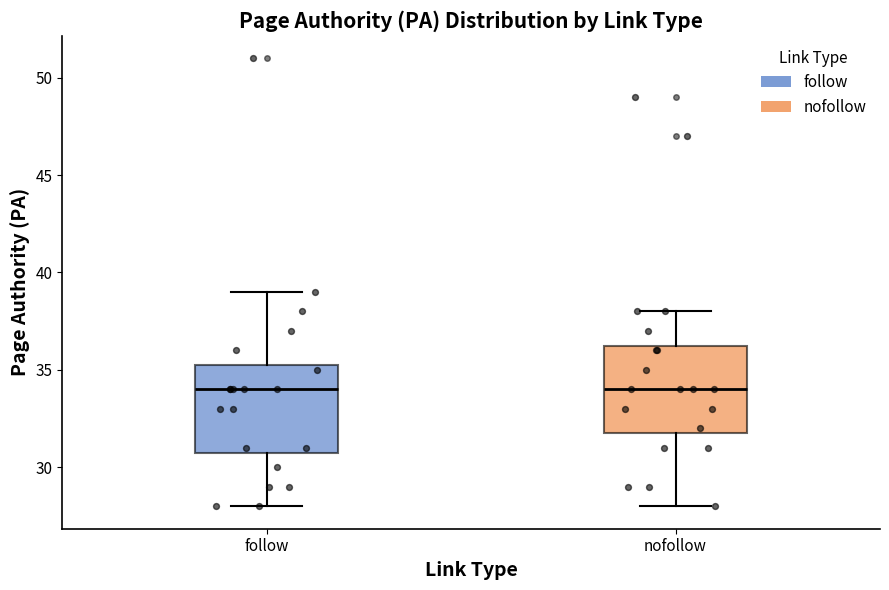

Reading left to right, transcribe this box plot: for each box, give where its median line is, the range the box spans, and where its two whiskers end, as read against the y-axis. The values are not printed on the chart, so give them approximately, as read against the axis.

follow: median 34.0, box 31.0 to 35.5, whiskers 28.0 to 39.0
nofollow: median 34.0, box 32.0 to 36.5, whiskers 28.0 to 38.0